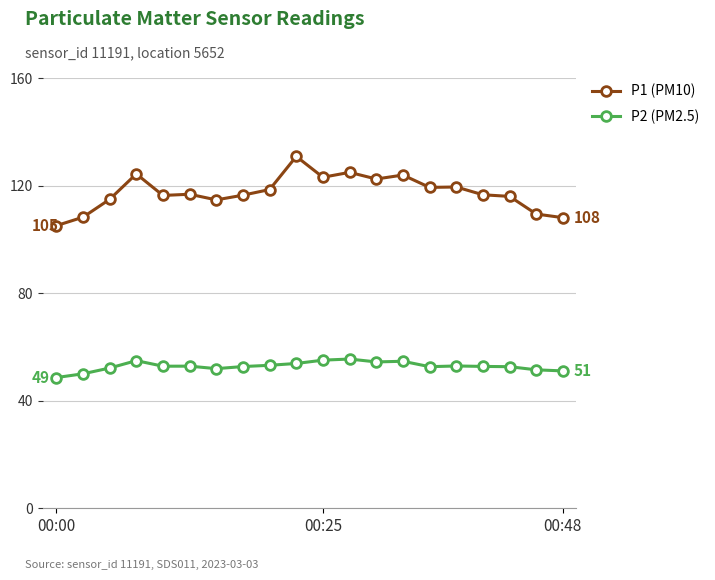

What is the value of the P1 (PM10) point at the 15th from the left?

119.5